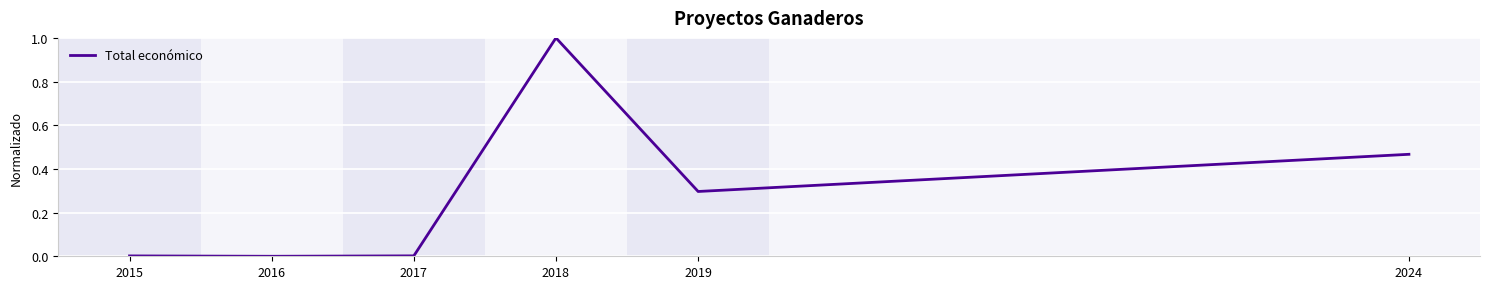

What is the change in value from 2019 to 2024?

+0.2